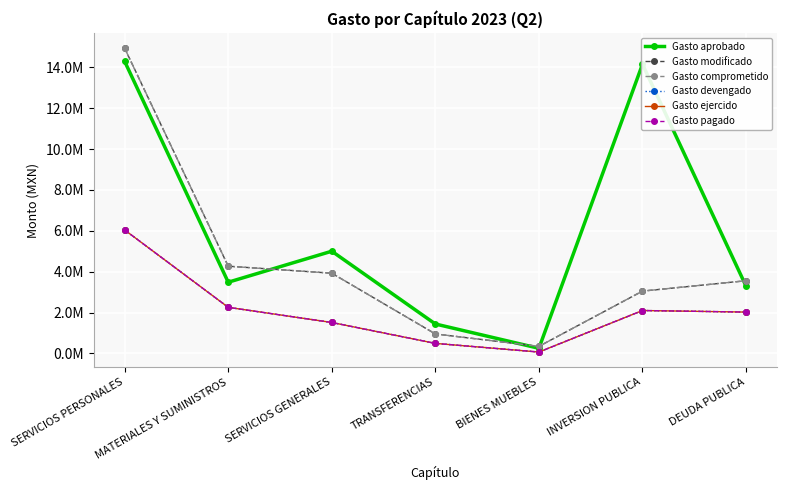

At which category does Gasto modificado reach its first local valley?

BIENES MUEBLES